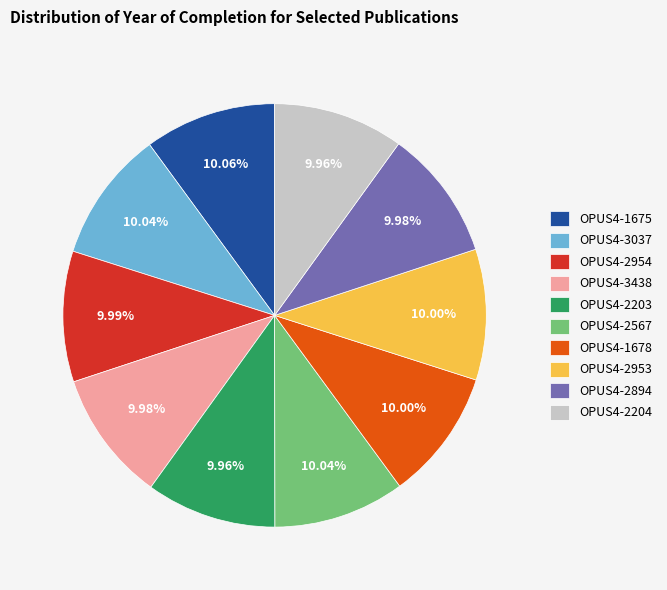

To the nearest percent, what portion does OPUS4-2894 represent?

10%